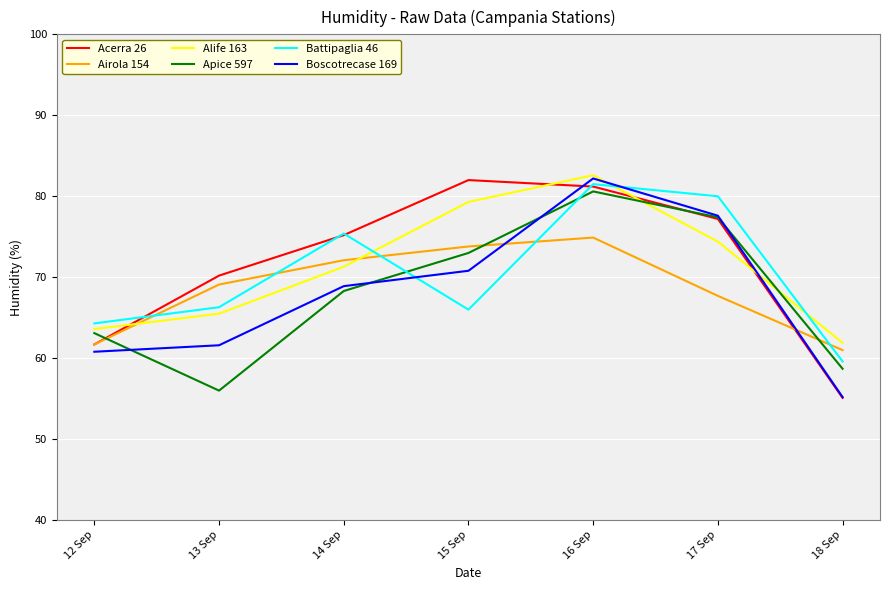

How many categories are shown in the chart?

7